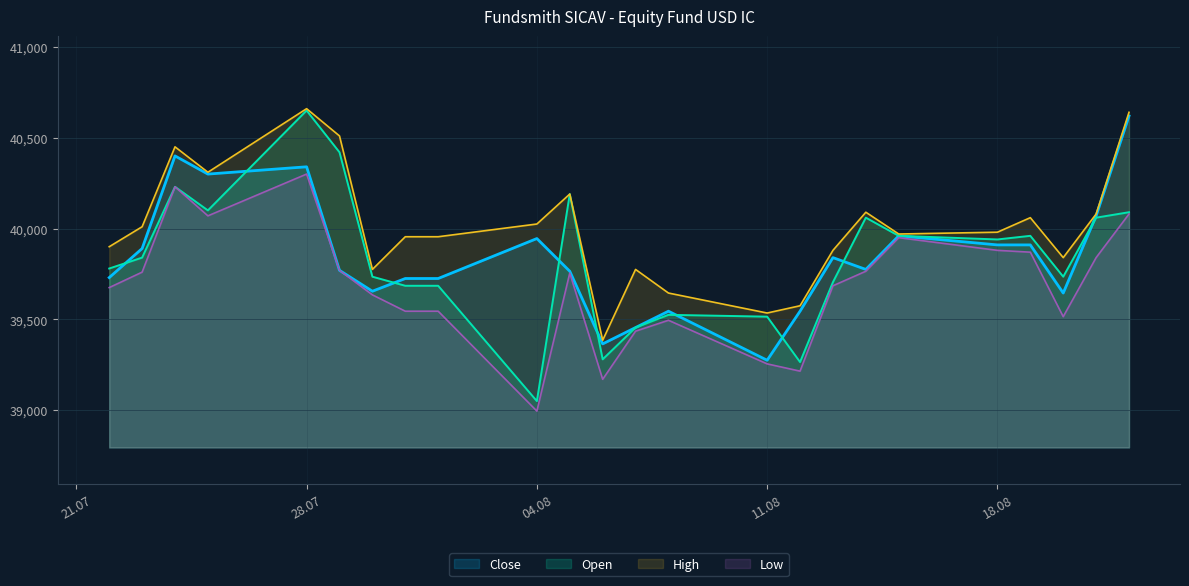

What are all the series names shown in the legend?

Close, Open, High, Low